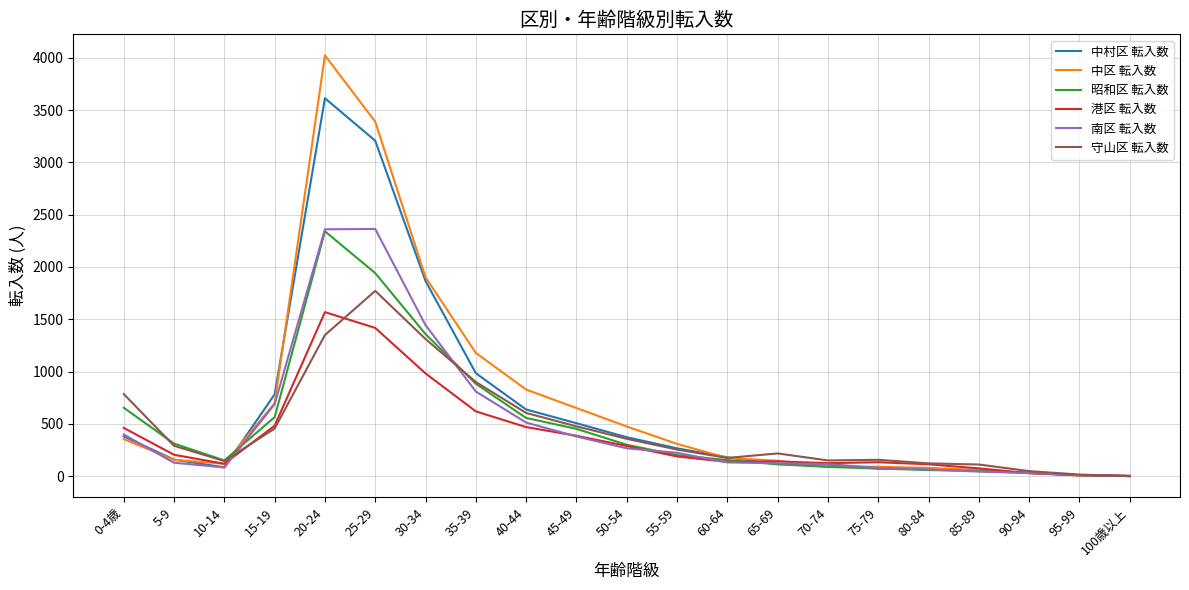

What is the difference between the 中区 転入数 values at 5-9 and 80-84?

78